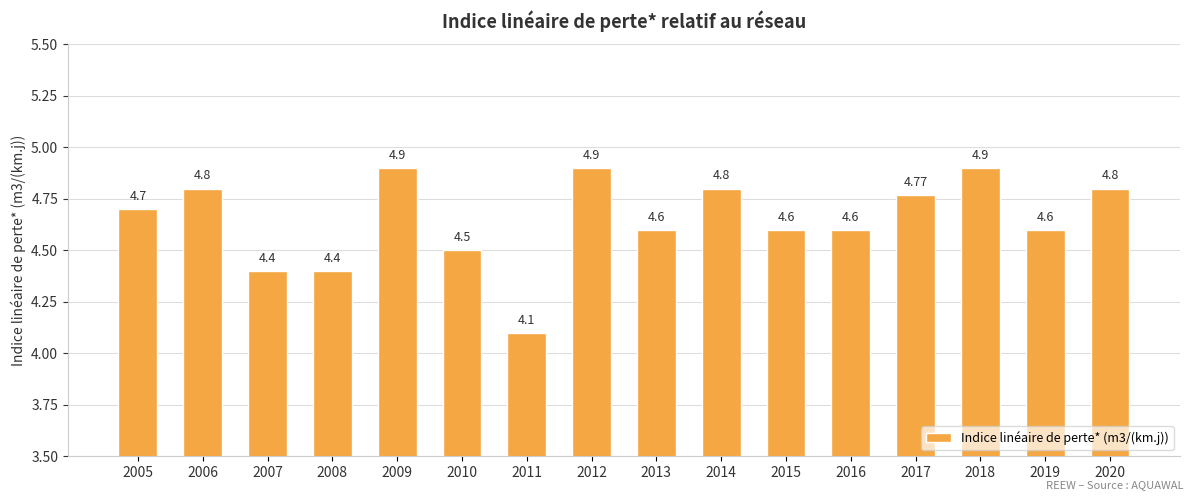

What is the difference between the maximum and minimum values?

0.8